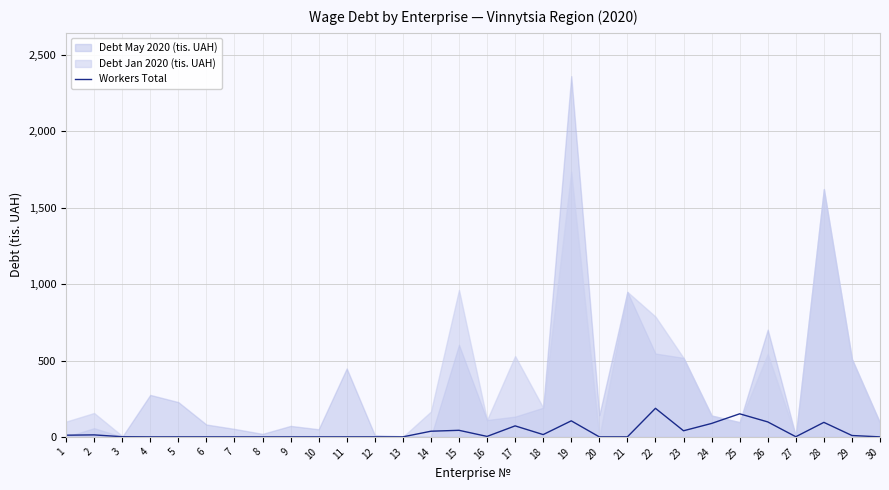

At which label is the value closest to 93?

28